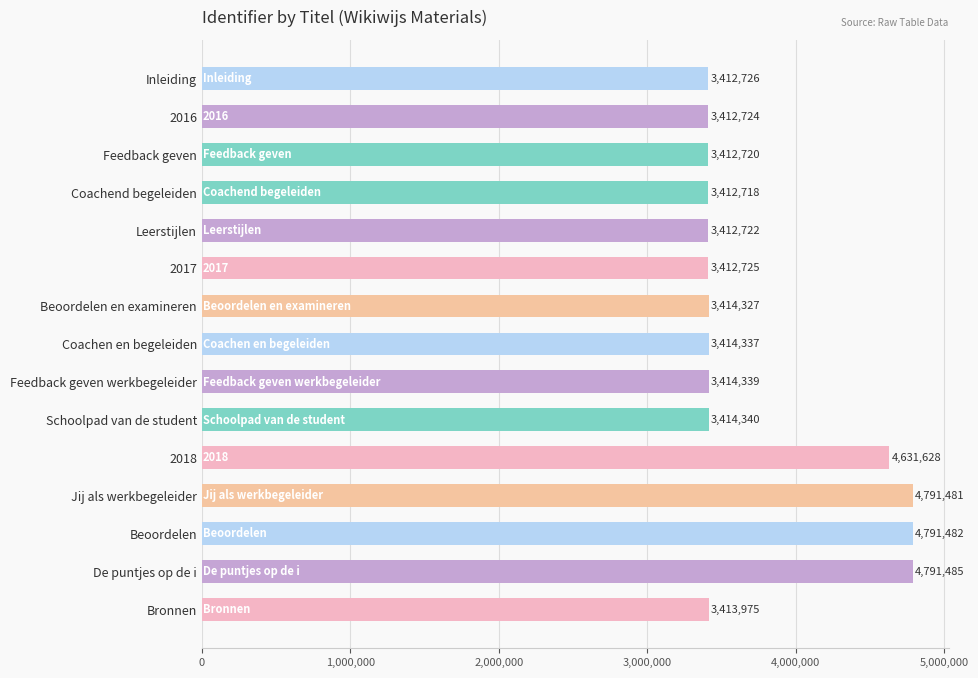

Approximately how many times larger is the value at 2016 compared to Coachend begeleiden?

1.0